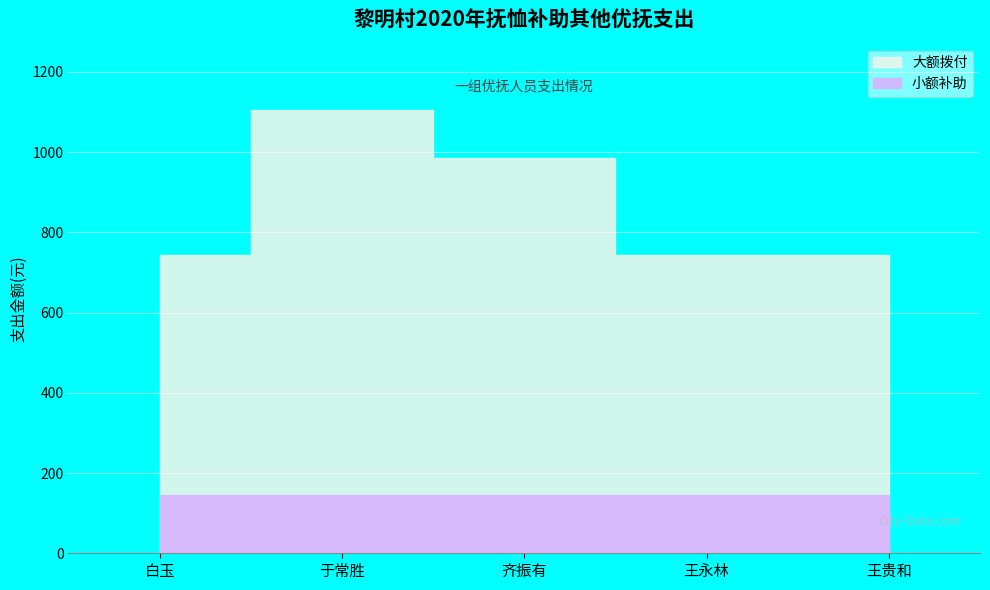

True or false: 白玉 and 于常胜 intersect in this chart.

True